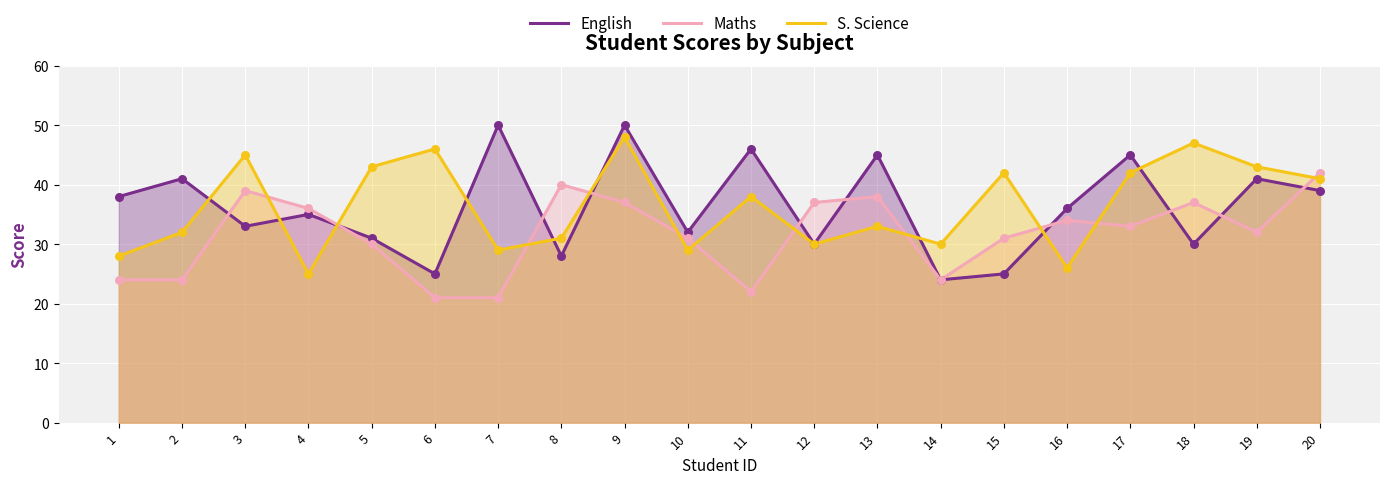

Is the value of Maths at 20 greater than the value of S. Science at 3?

No